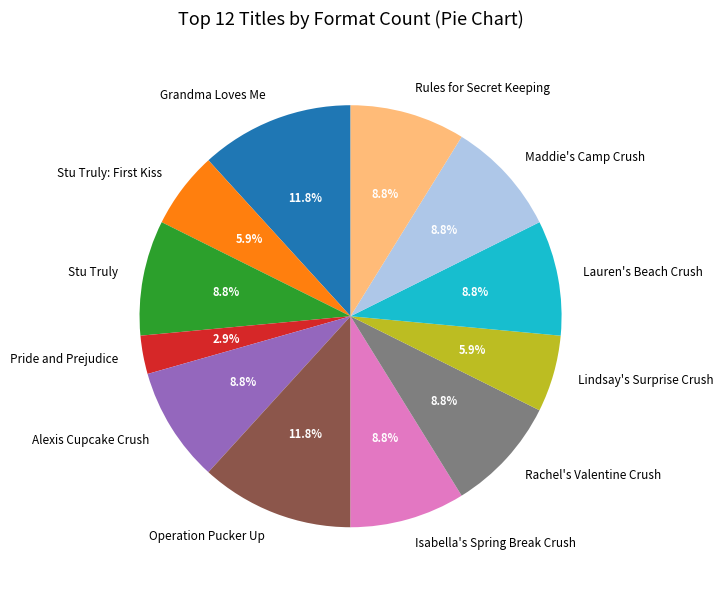

Does Isabella's Spring Break Crush represent more than half of the total?

No